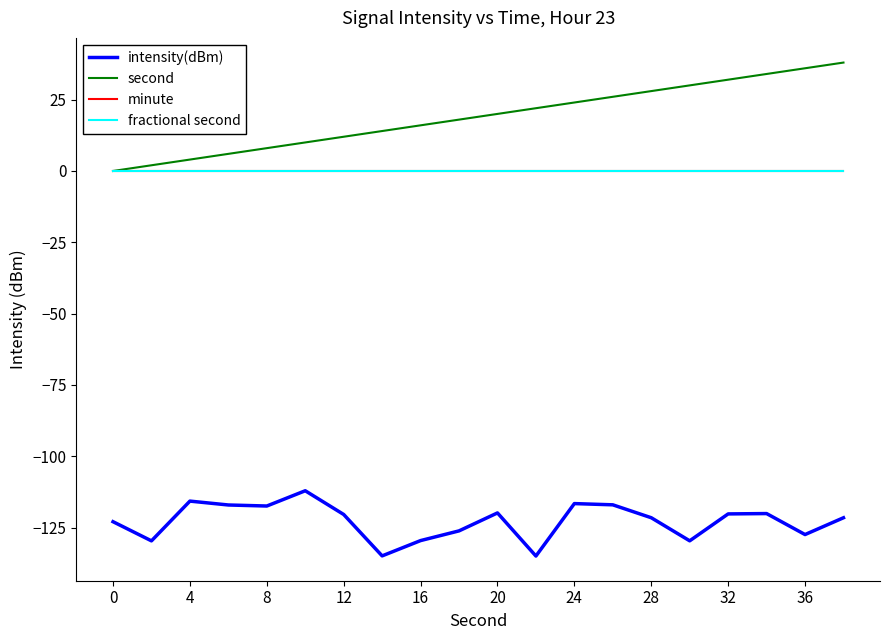

Does the chart have visible grid lines?

No